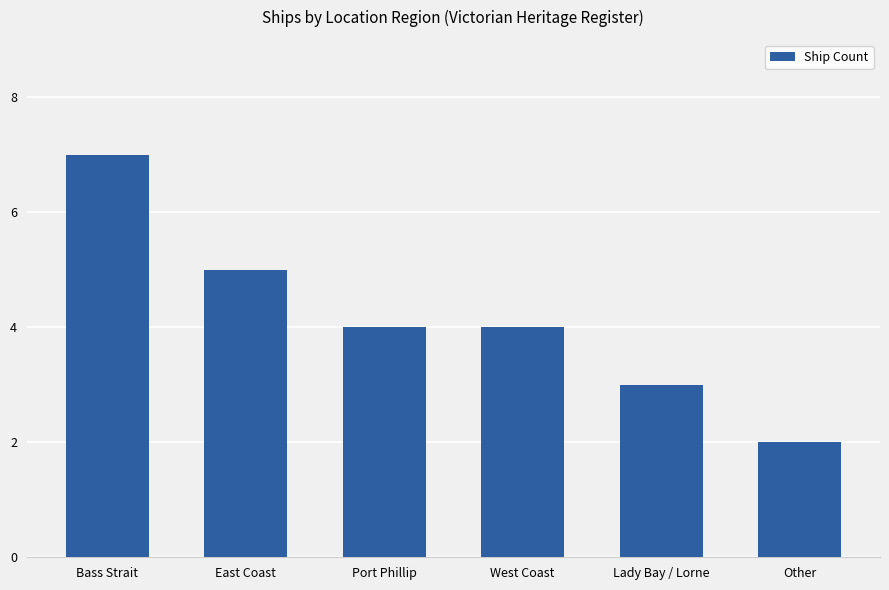

What is the approximate value at Port Phillip?

4